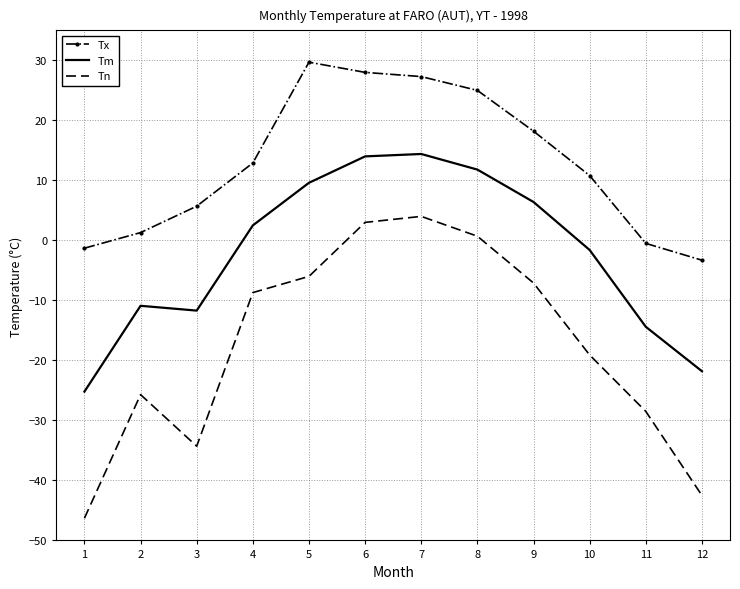

At which category does the chart reach its minimum across all series?

1